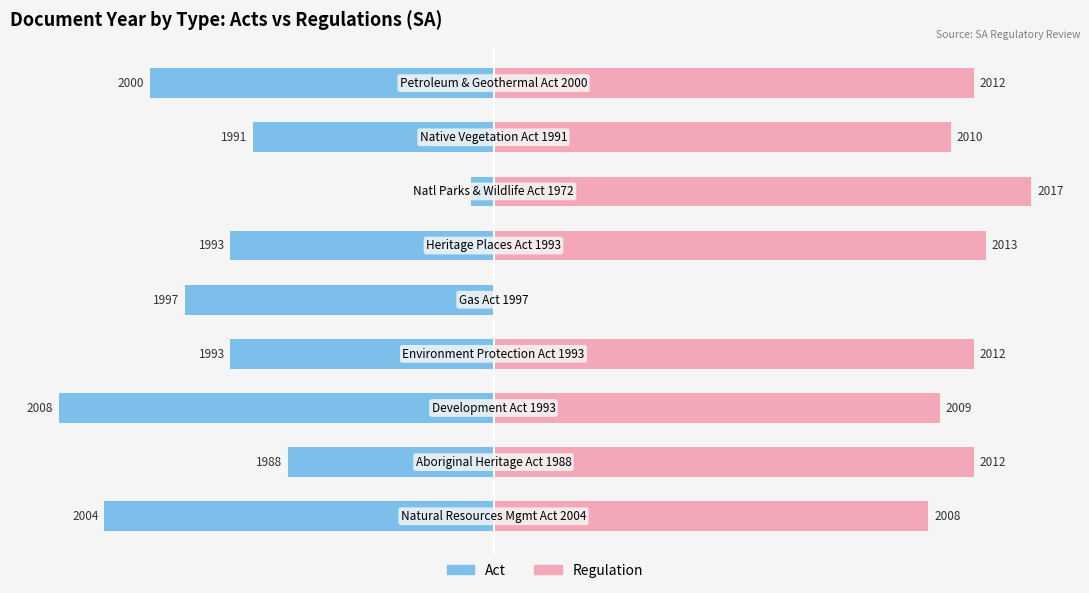

Is the value of Regulation at 2 greater than the value of Act at 3?

Yes